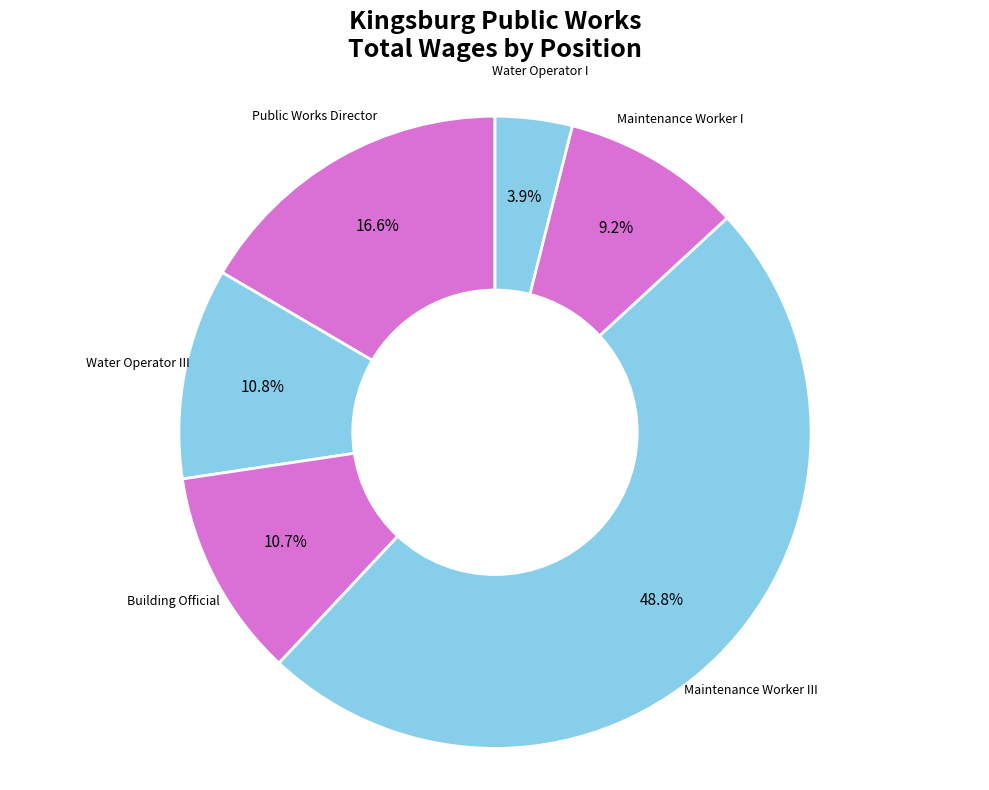

How many segments does this pie chart have?

6